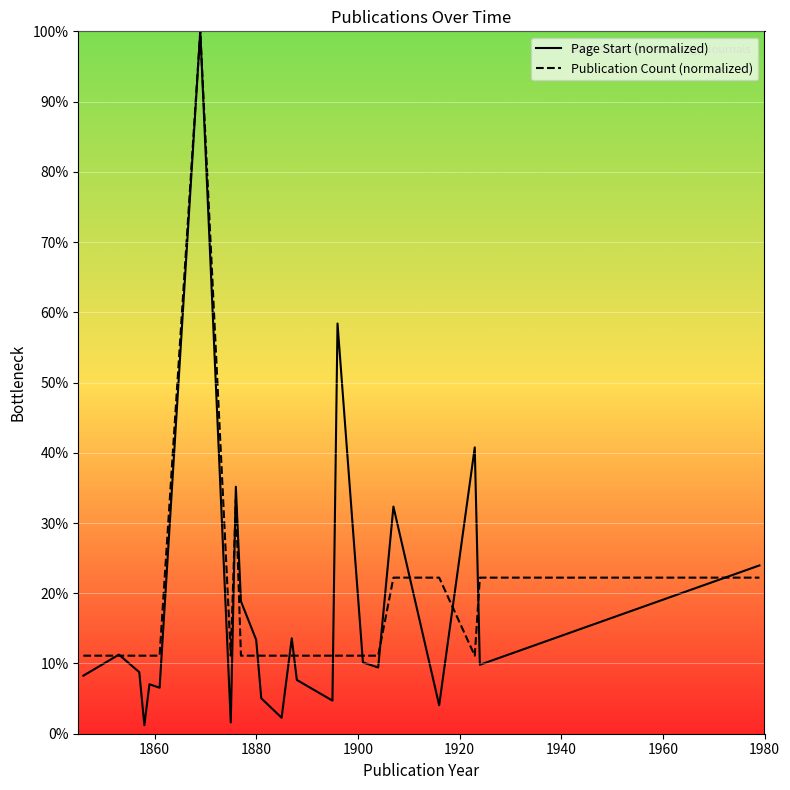

Which series has the widest spread of values?

Page Start (normalized)